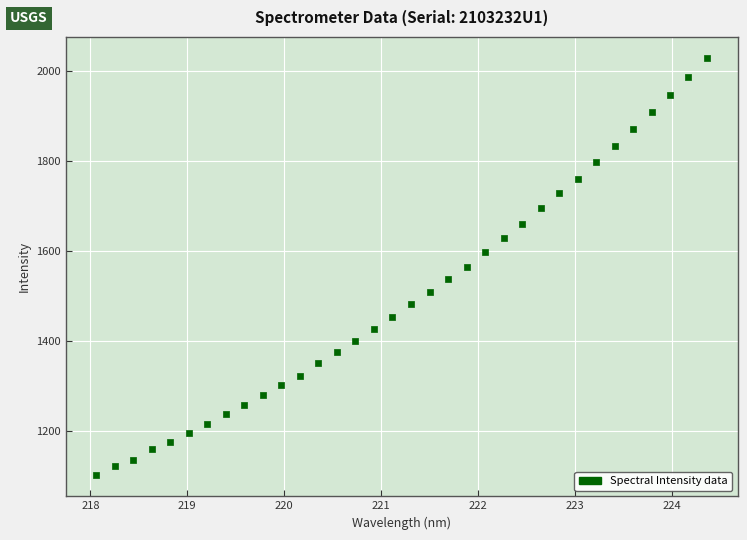

What is the range of X values (max minus min)?

6.3